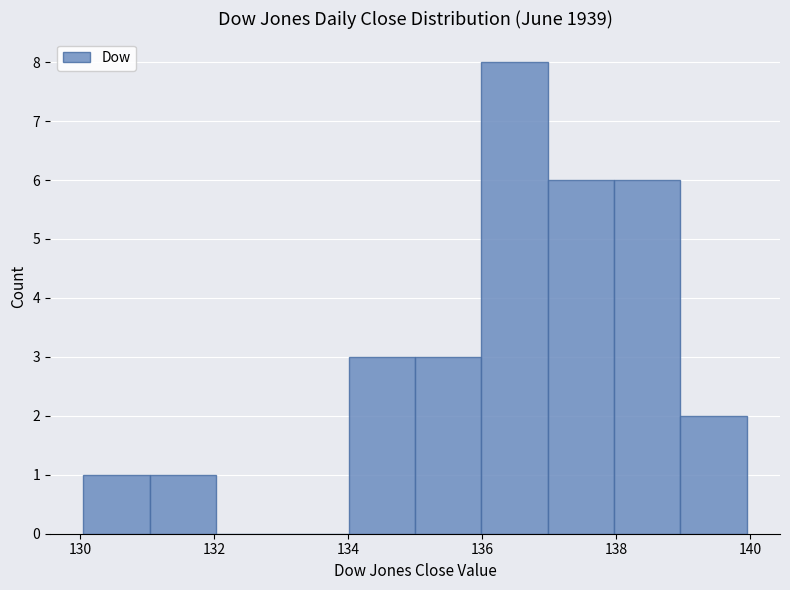

Reading left to right, transcribe this chart: for each bar, give the range it covers on the x-axis and its height. Neither the bar edges nor the heights are printed on the chart, so give them approximately, as read against the axes.

130 to 131: 1
131 to 132: 1
132 to 133: 0
133 to 134: 0
134 to 135: 3
135 to 136: 3
136 to 137: 8
137 to 138: 6
138 to 139: 6
139 to 140: 2